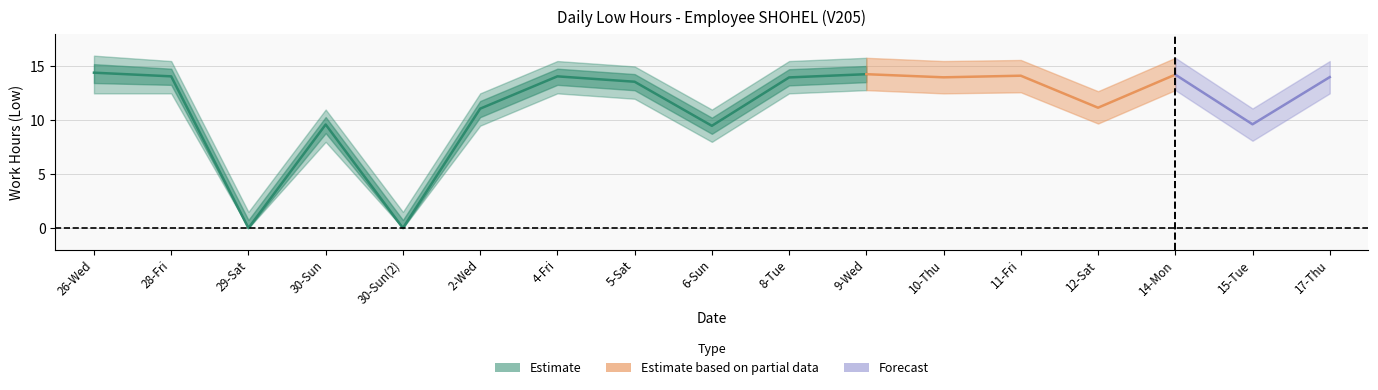

True or false: Upper Band and Low Hours intersect in this chart.

False